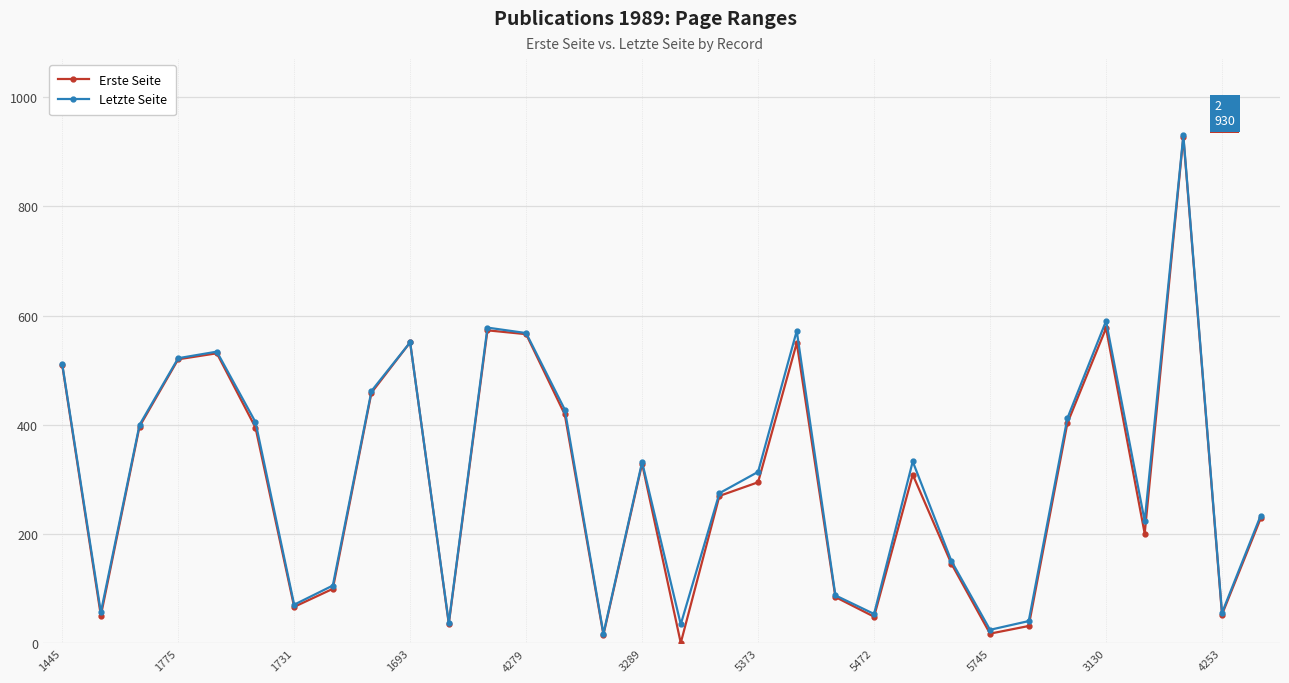

What is the maximum value shown in the chart?

930